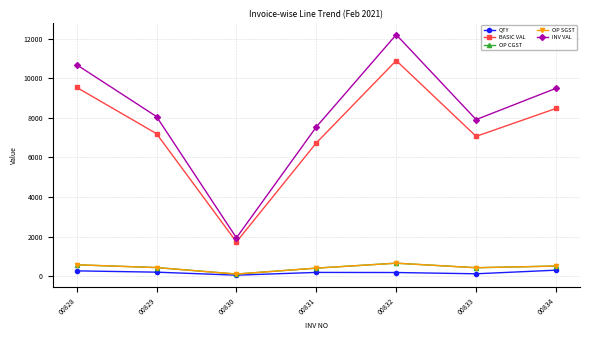

Reading left to right, extract all data points from this chart.

QTY: 265.0	200.0	48.0	187.0	182.0	118.0	300.0
BASIC VAL: 9540.0	7200.0	1728.0	6732.0	10894.5	7063.5	8475.0
OP CGST: 572.4	432.0	103.7	403.9	653.7	423.8	508.5
OP SGST: 572.4	432.0	103.7	403.9	653.7	423.8	508.5
INV VAL: 10684.8	8064.0	1935.4	7539.8	12201.9	7911.1	9492.0